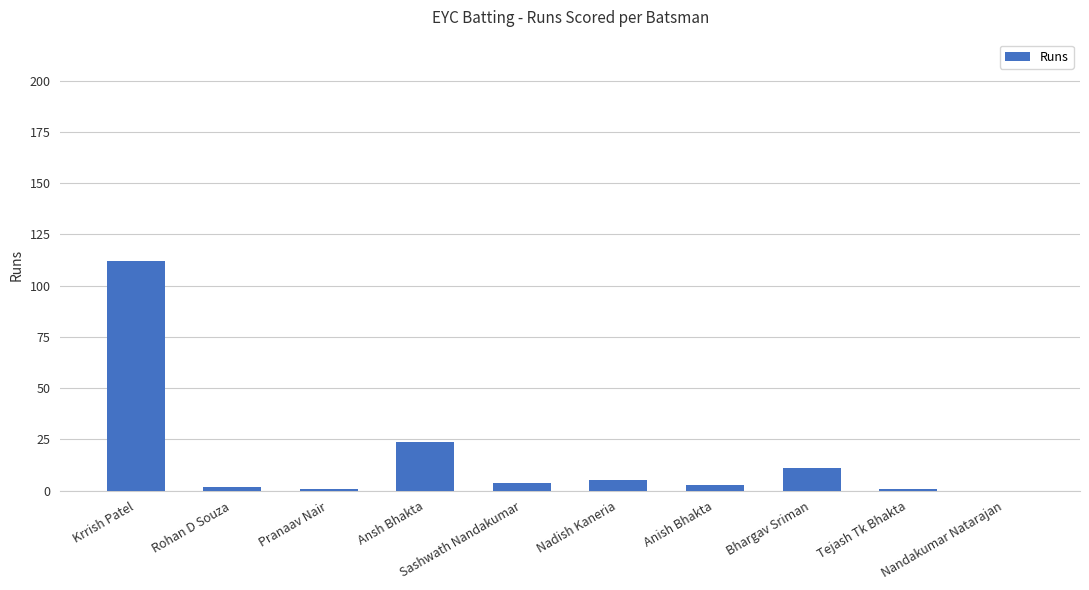

Does the chart contain stacked bars?

No